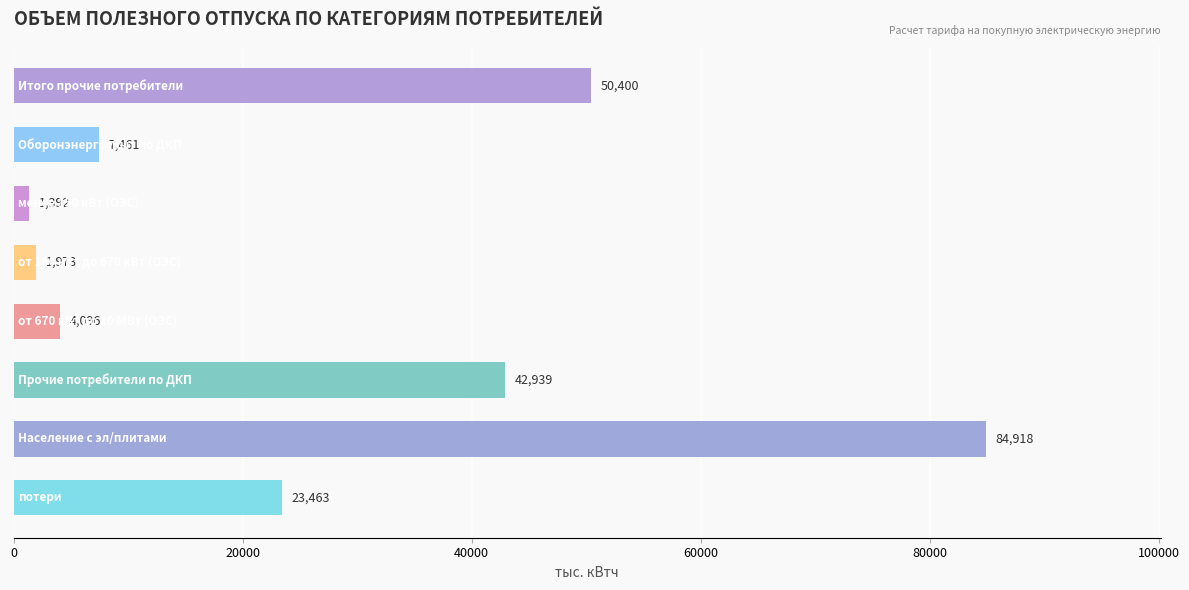

What is the maximum value shown in the chart?

84918.0